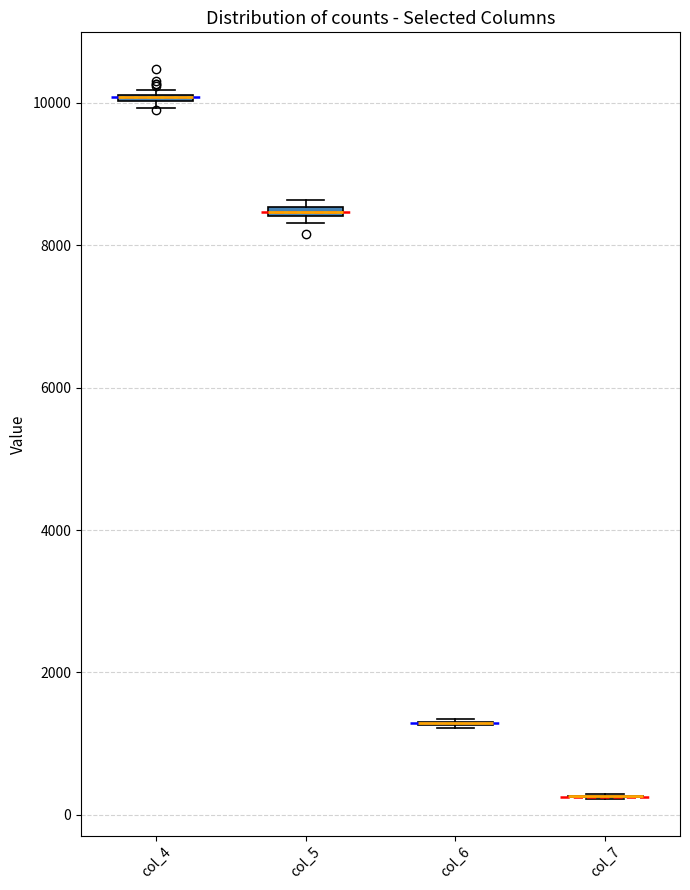

Where is the upper edge of the box for col_4 on the y-axis? The values are not printed on the chart, so give them approximately, as read against the axis.

10200